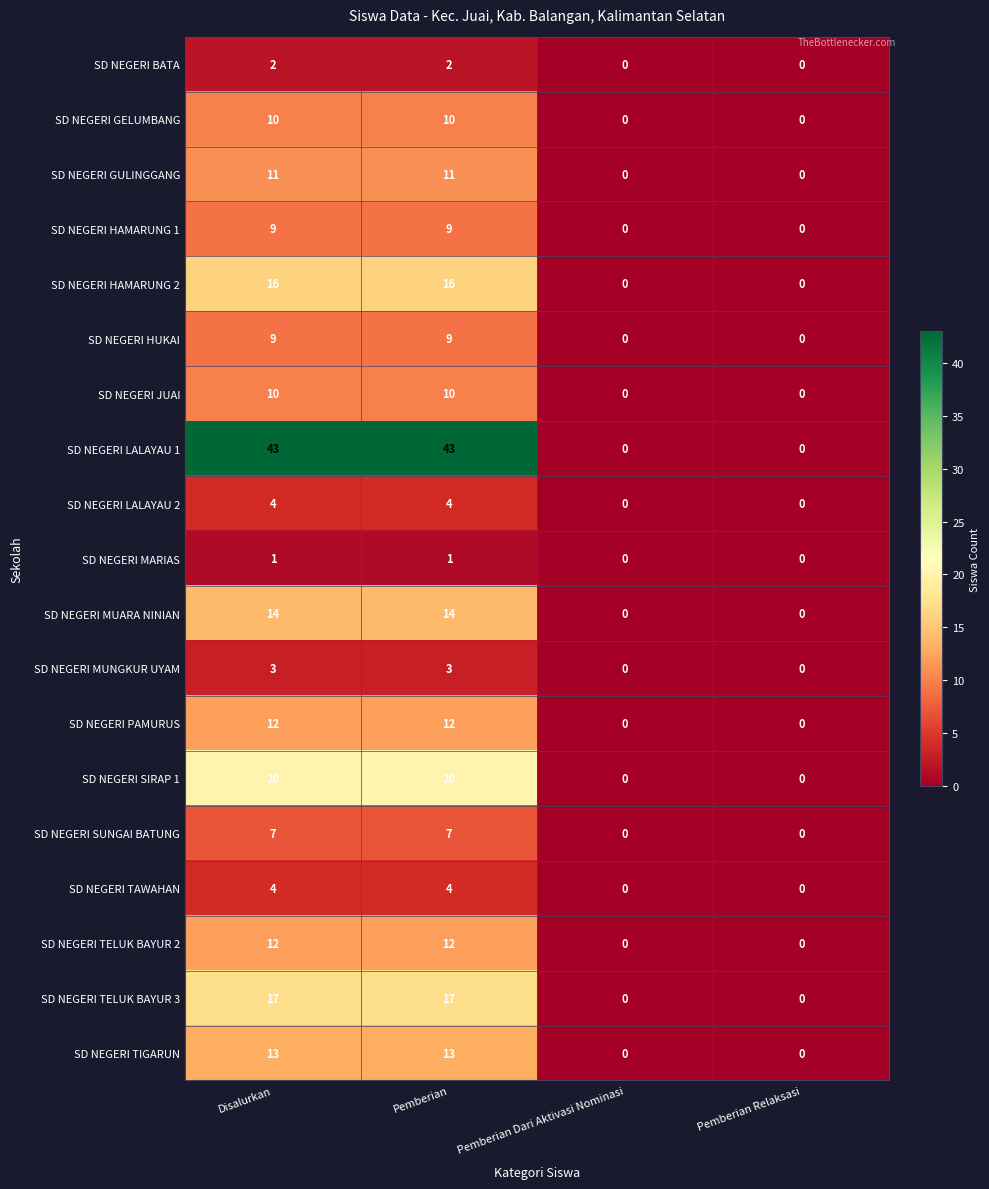

Count the SD NEGERI TIGARUN values in the range 0 to 13.

4